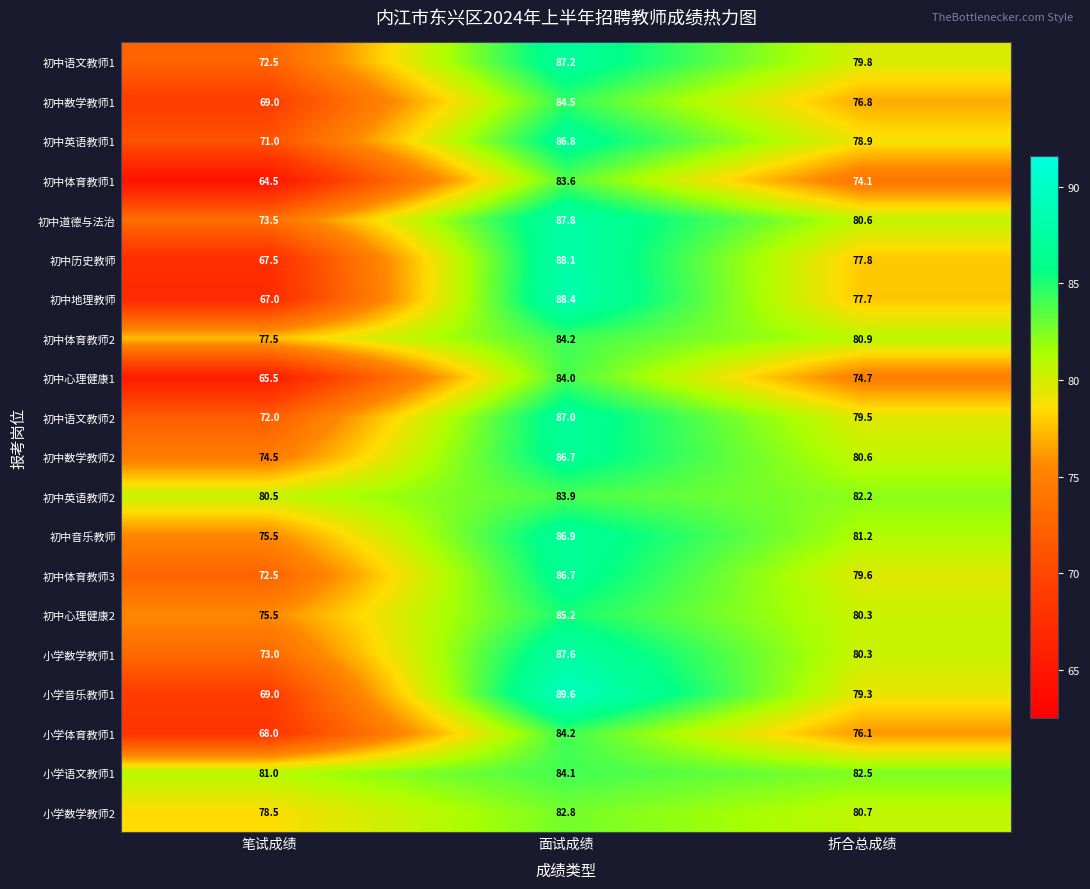

Count the number of data series in this chart.

20